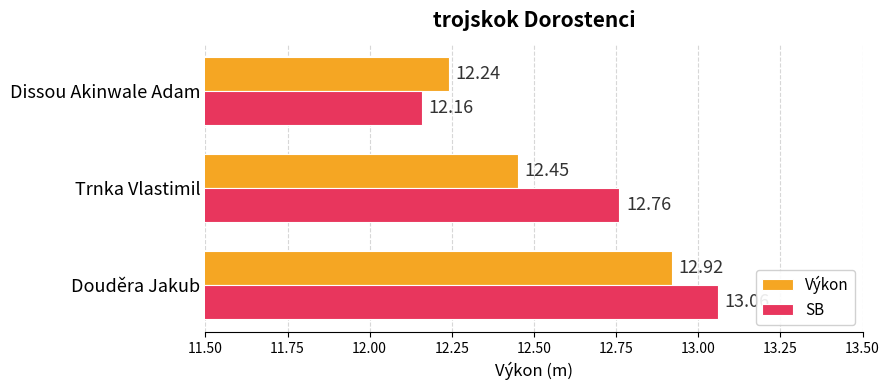

What is the difference between the maximum and second lowest values in the Výkon series?

0.5